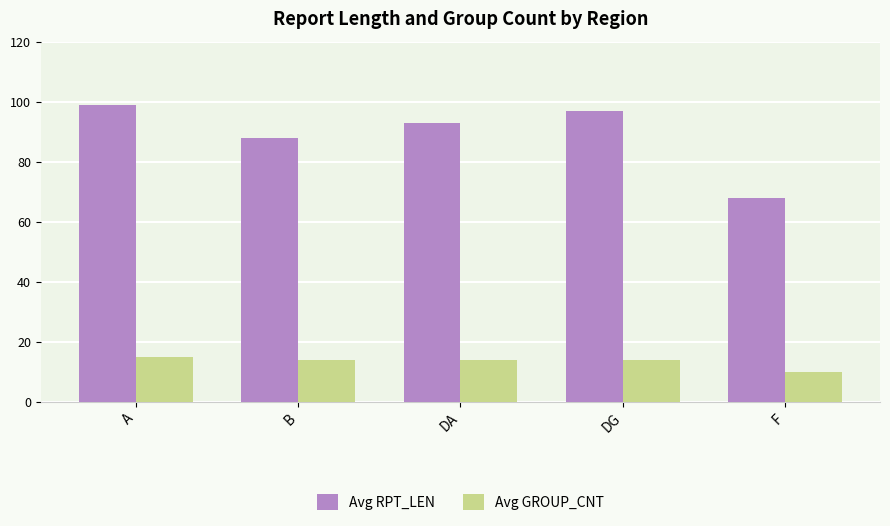

Which category has the highest value in the Avg GROUP_CNT series?

A